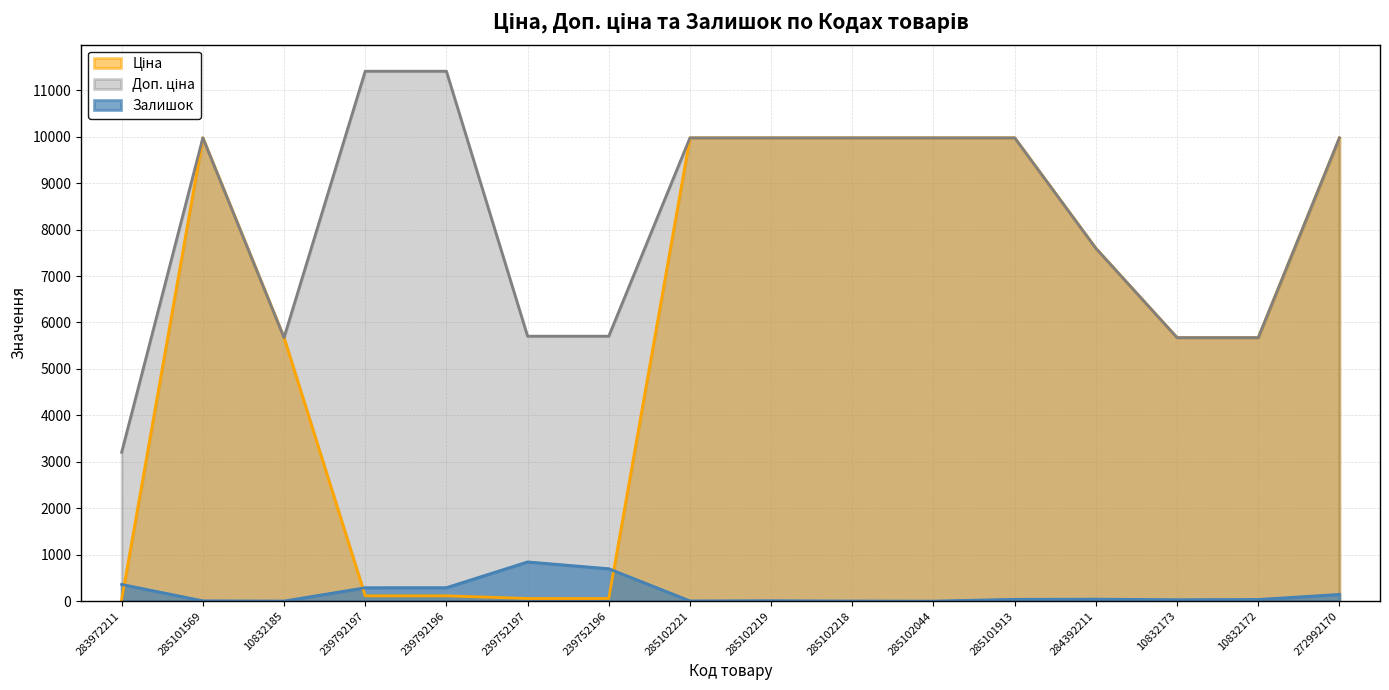

Where is the first local maximum for Залишок?

239752197